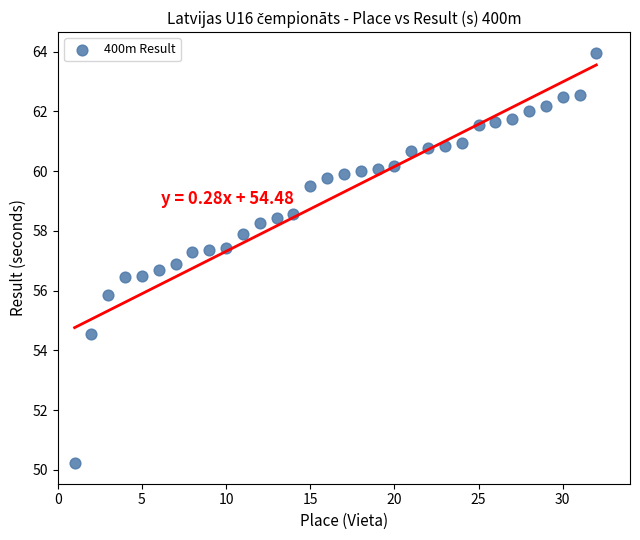

What is the range of X values (max minus min)?

31.0